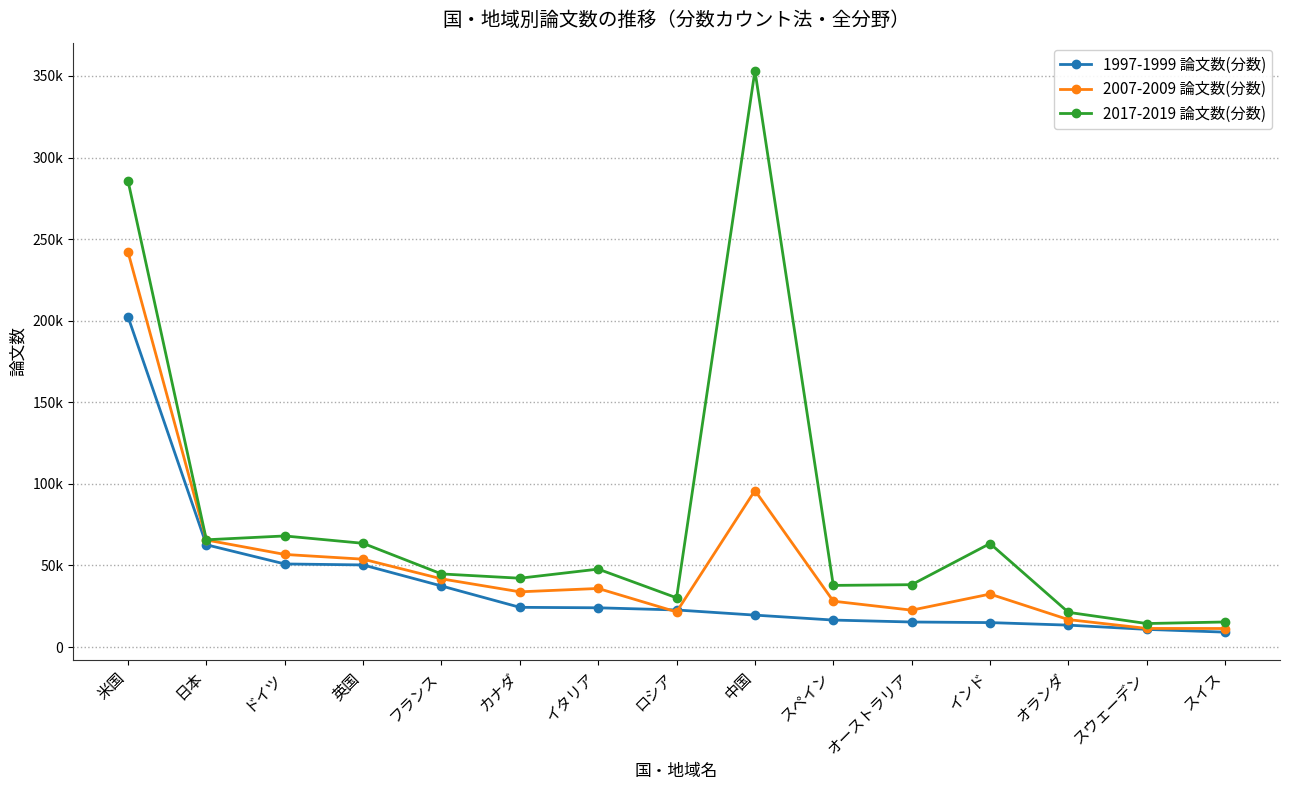

What is the highest value of the 1997-1999 論文数(分数) series?

202446.2